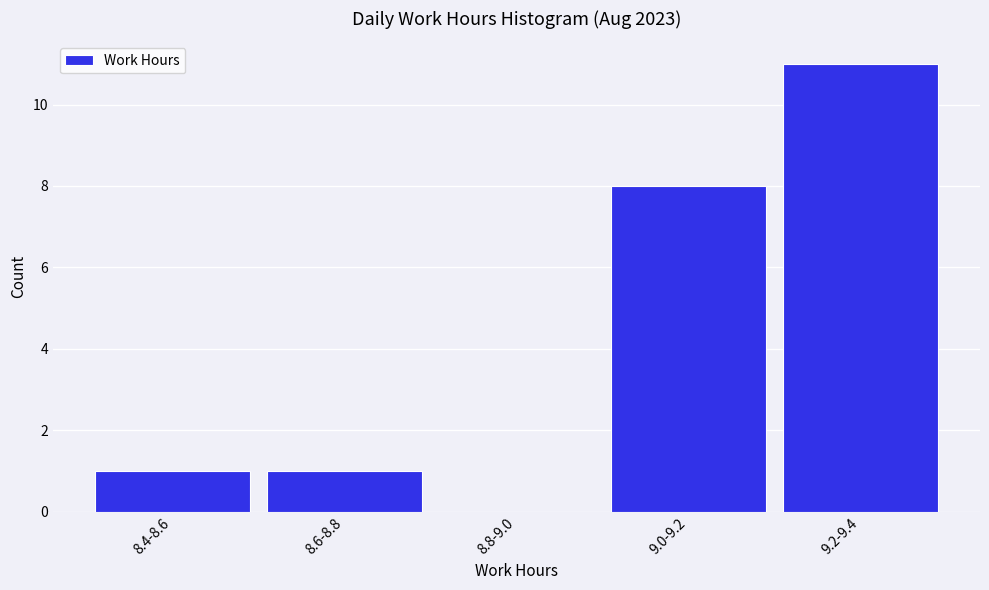

Reading left to right, transcribe all the data shown in this chart.

8.4-8.6=1	8.6-8.8=1	8.8-9.0=0	9.0-9.2=8	9.2-9.4=11